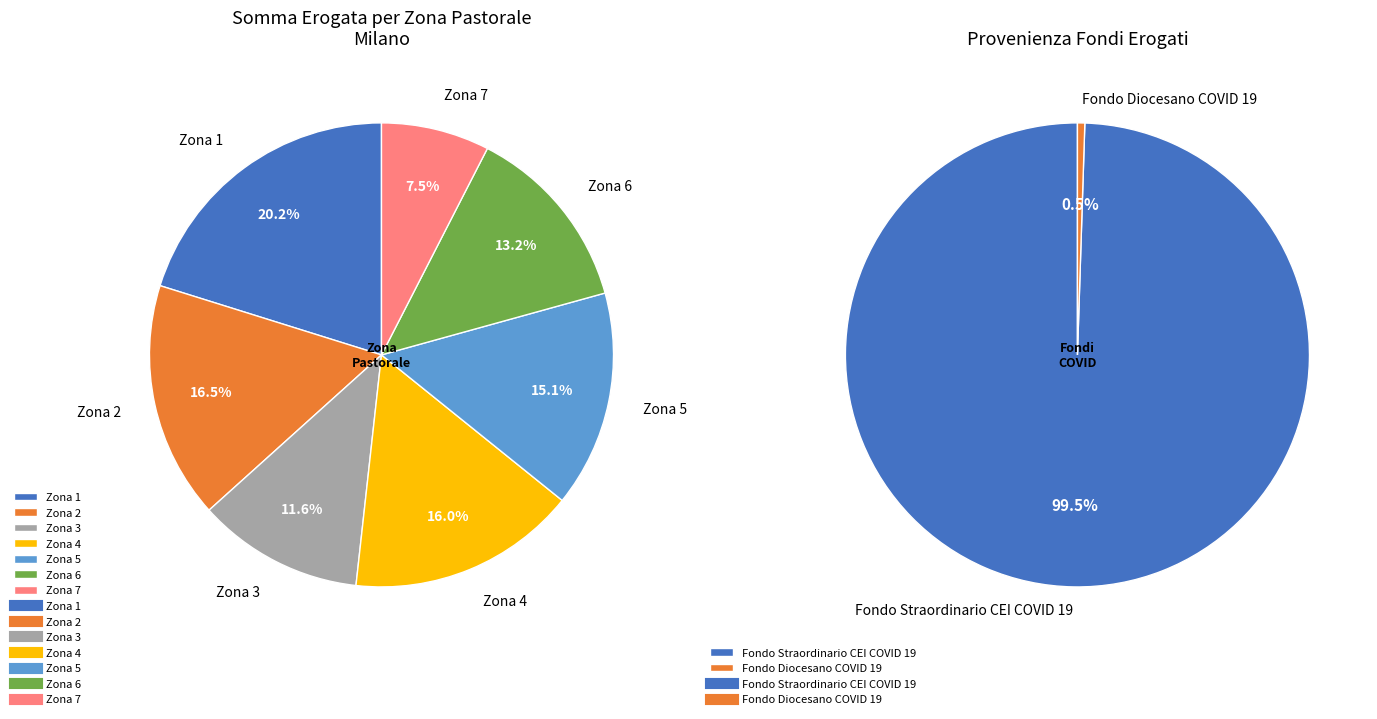

How many segments does this pie chart have?

7